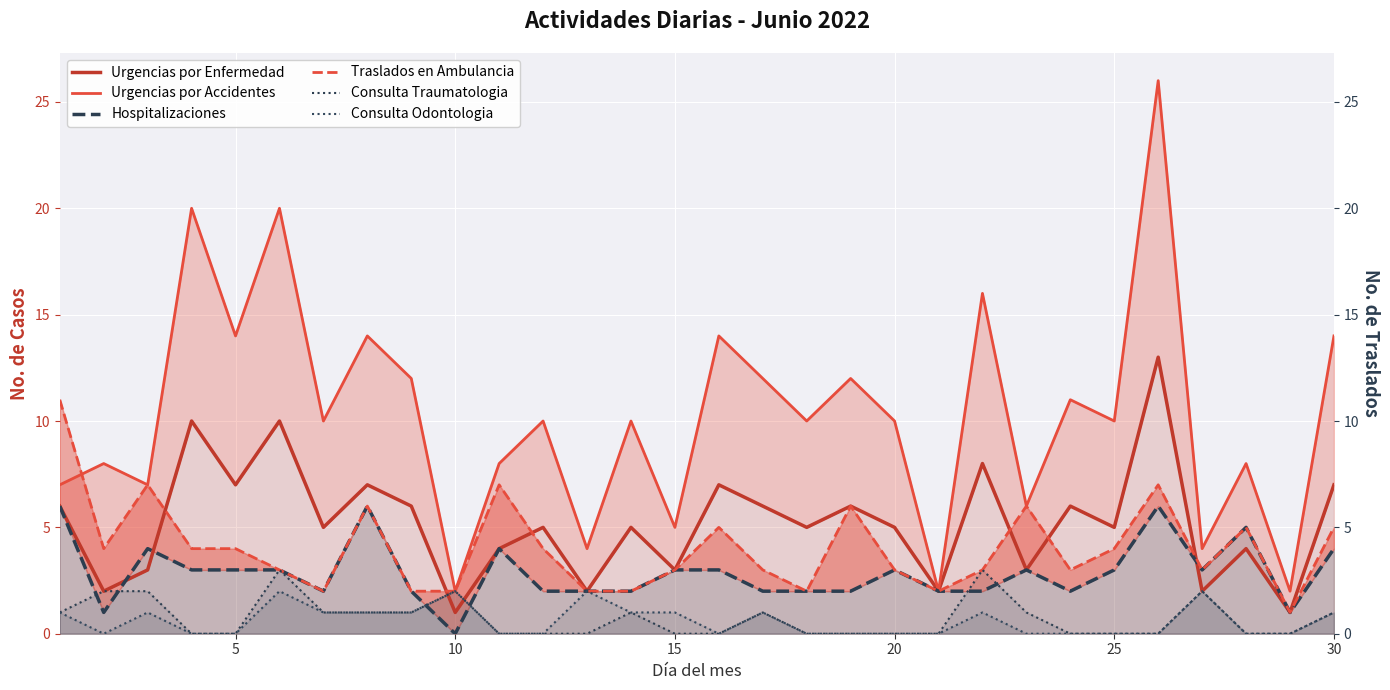

How many times do Urgencias por Accidentes and Traslados en Ambulancia cross each other?

1